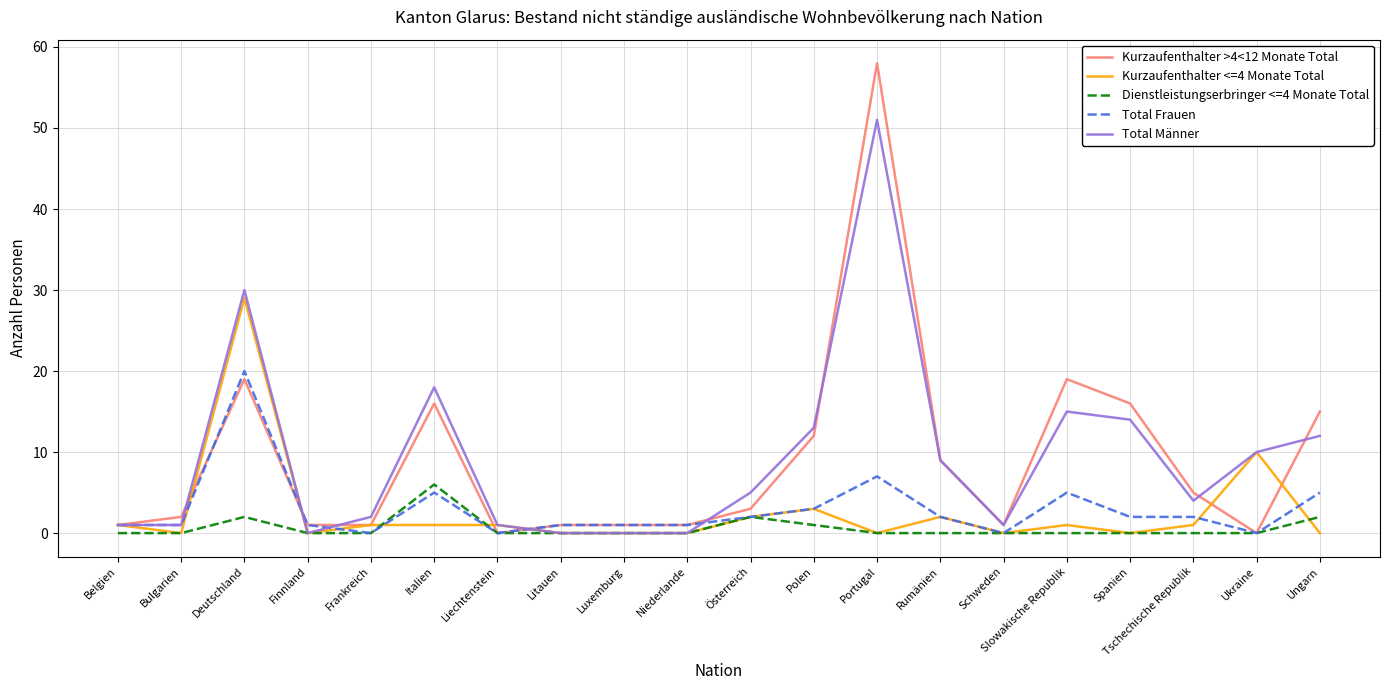

Is the value of Kurzaufenthalter >4<12 Monate Total at Spanien greater than the value of Kurzaufenthalter <=4 Monate Total at Deutschland?

No